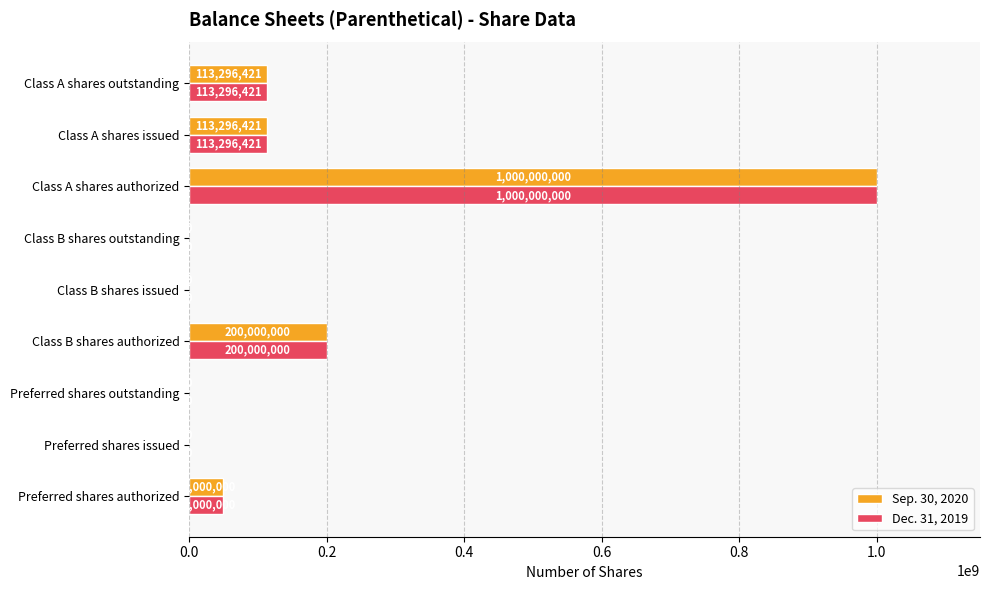

Where is Sep. 30, 2020 nearest to the value 500000000?

Class B shares authorized